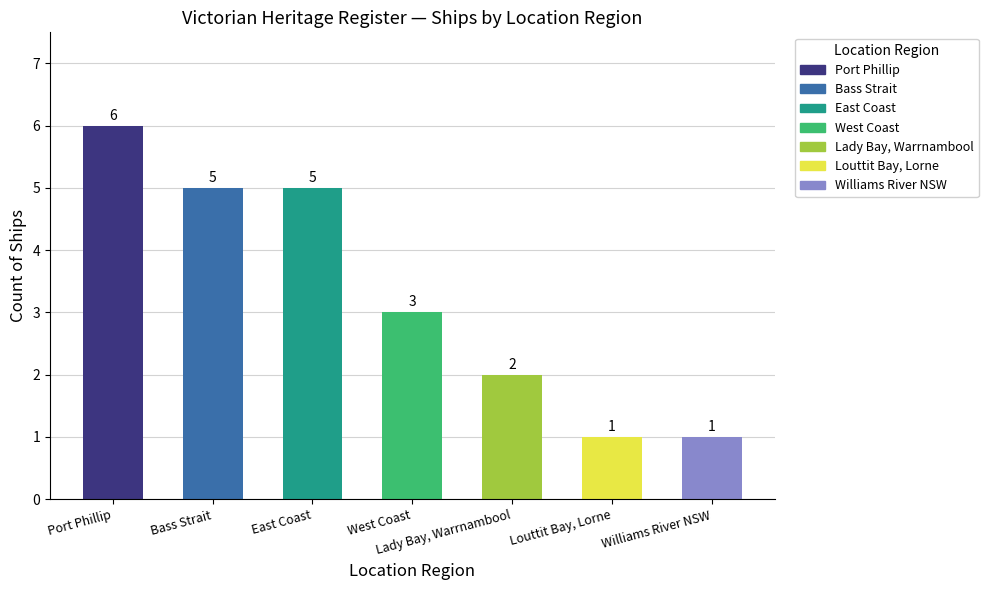

List the labels in order of value, largest first.

Port Phillip, Bass Strait, East Coast, West Coast, Lady Bay, Warrnambool, Louttit Bay, Lorne, Williams River NSW